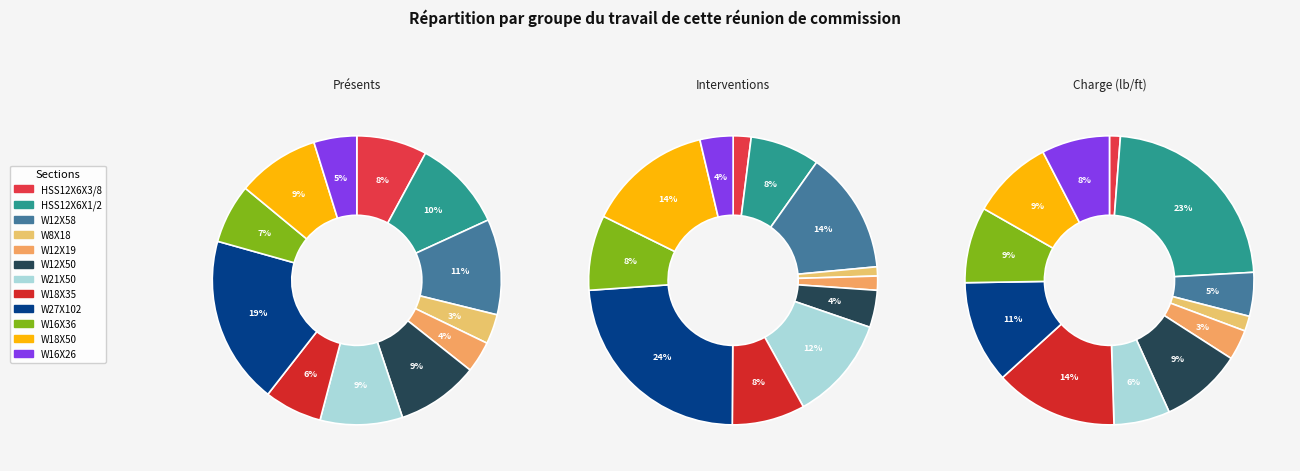

To the nearest percent, what is the difference between the largest and smallest slice percentages?

23%